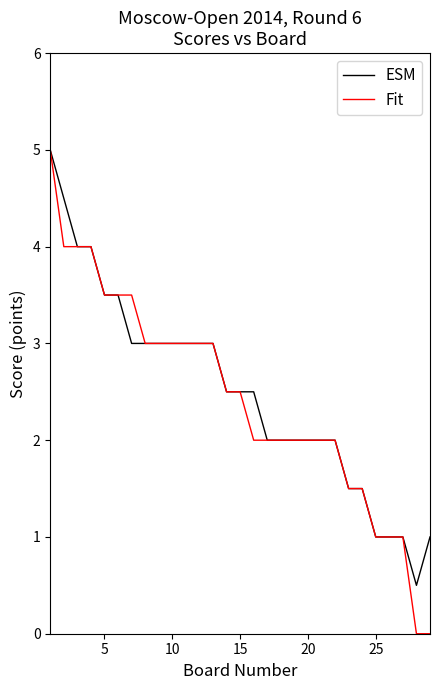

What is the highest value of the ESM series?

5.0